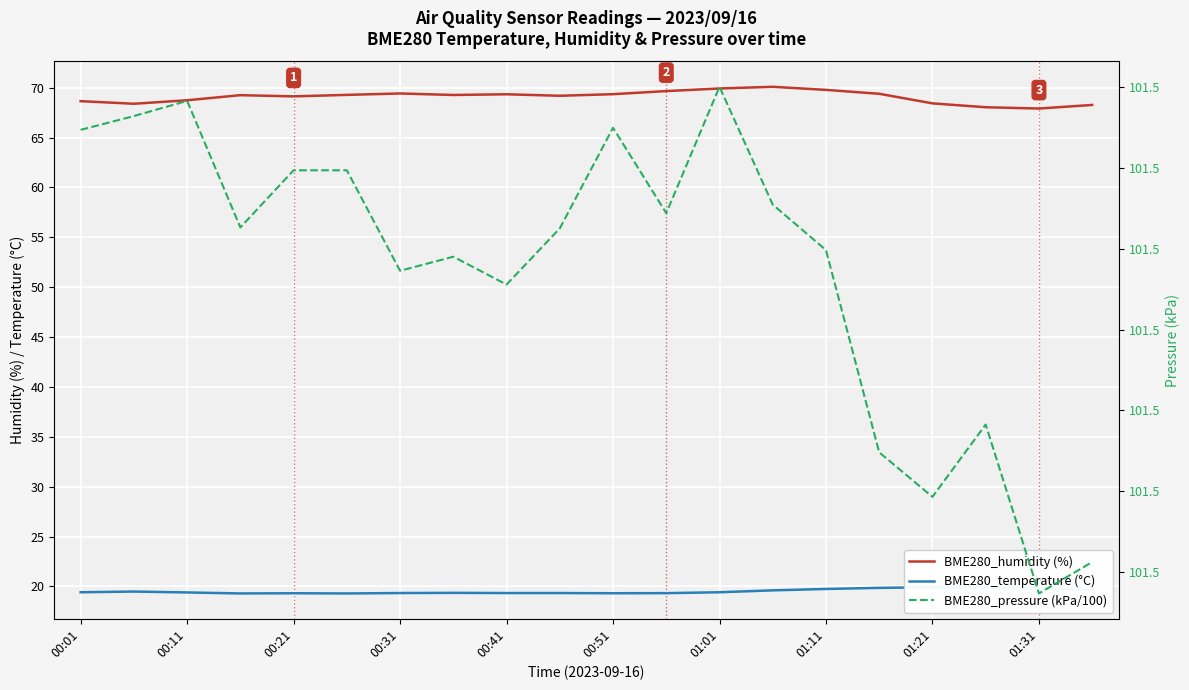

True or false: BME280_temperature (°C) and BME280_pressure (kPa/100) intersect in this chart.

False